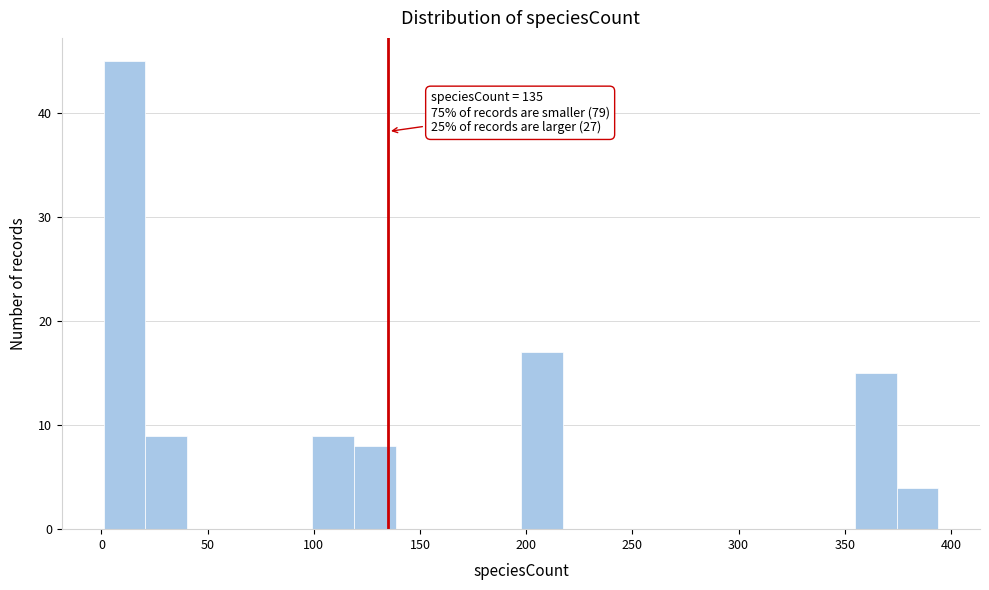

Read against the x-axis, roughly where is the centre of the tallest bar?

10